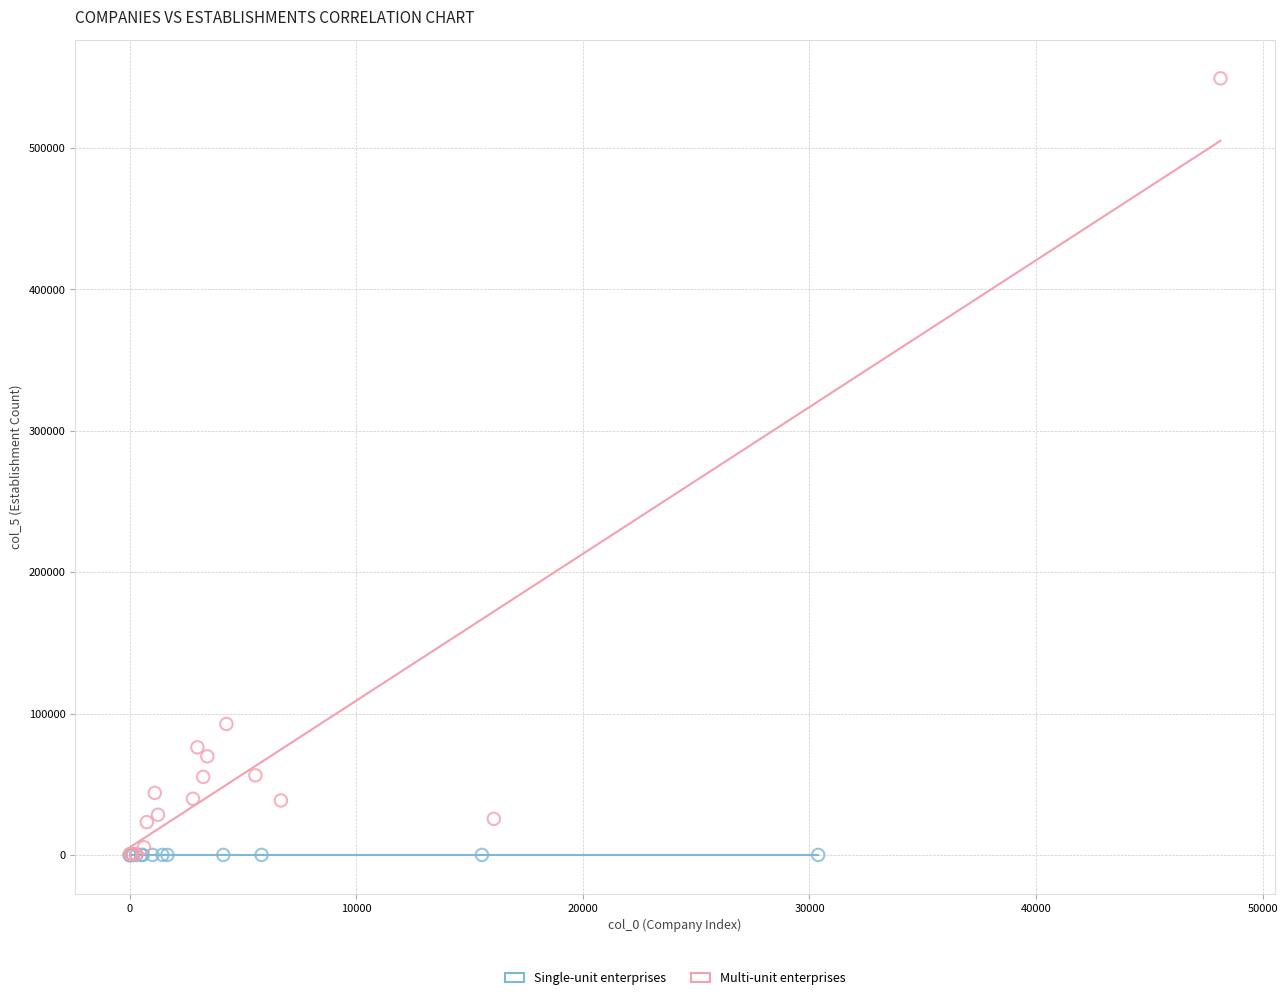

What are all the series names shown in the legend?

Single-unit enterprises, Multi-unit enterprises